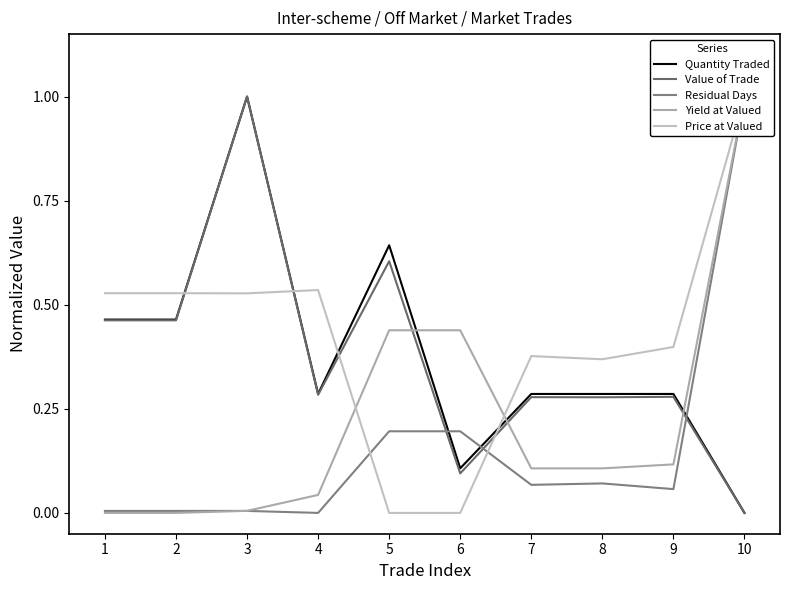

How many positive values does the Value of Trade series have?

9